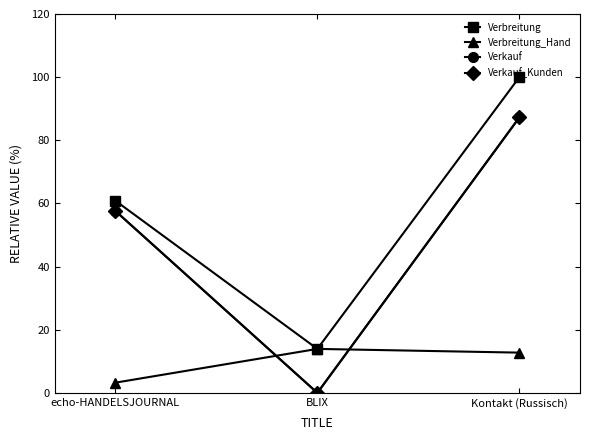

What is the average value of the Verkauf series?

48.3